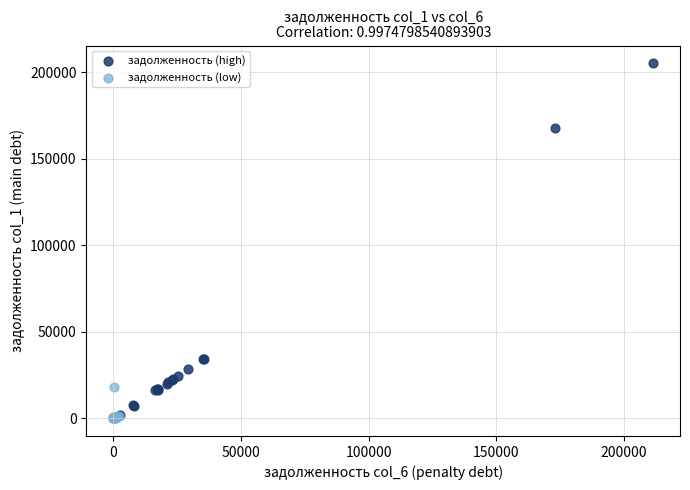

Which series reaches the maximum Y coordinate?

задолженность (high)